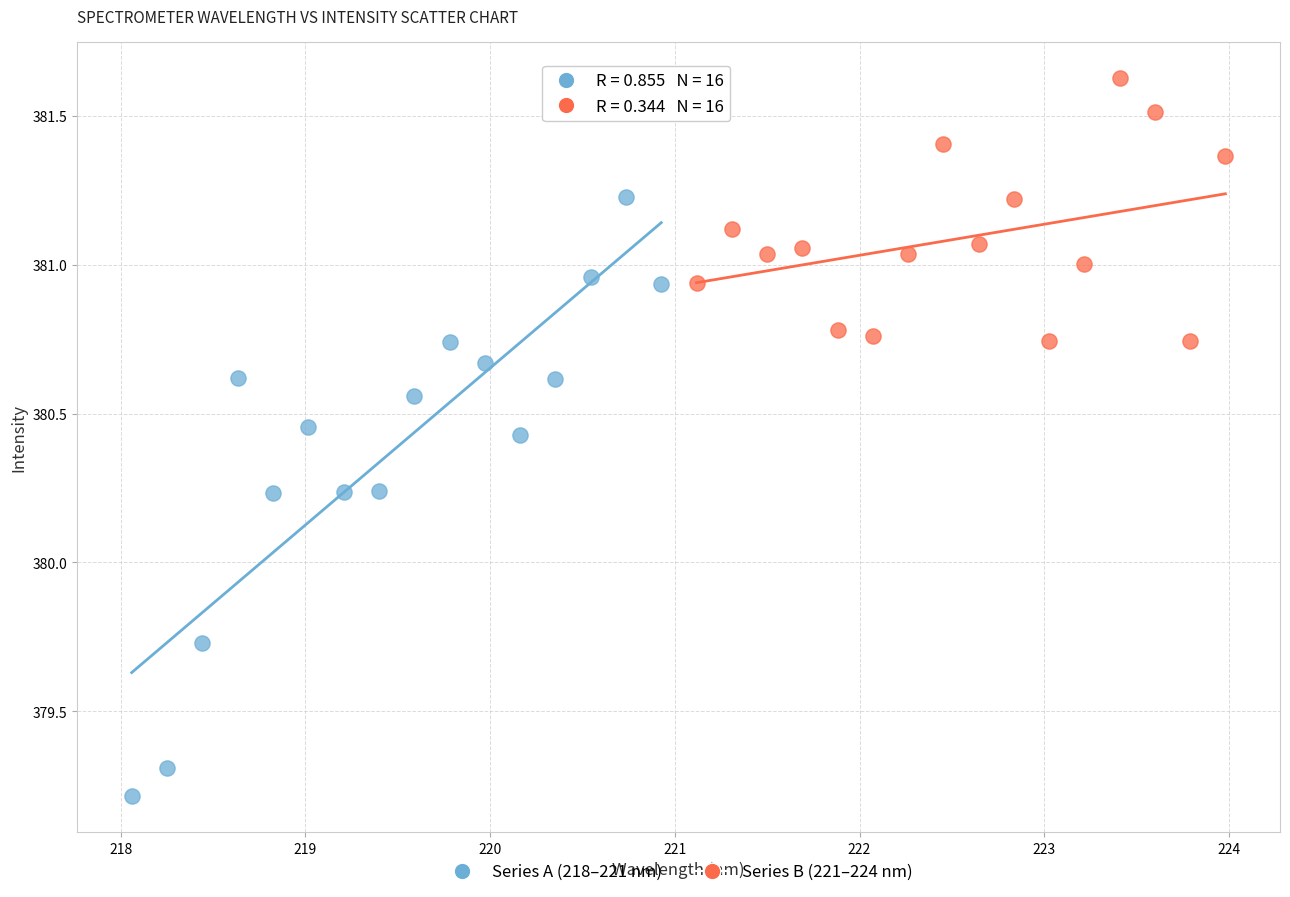

What are all the series names shown in the legend?

Series A (218–221 nm), Series B (221–224 nm)